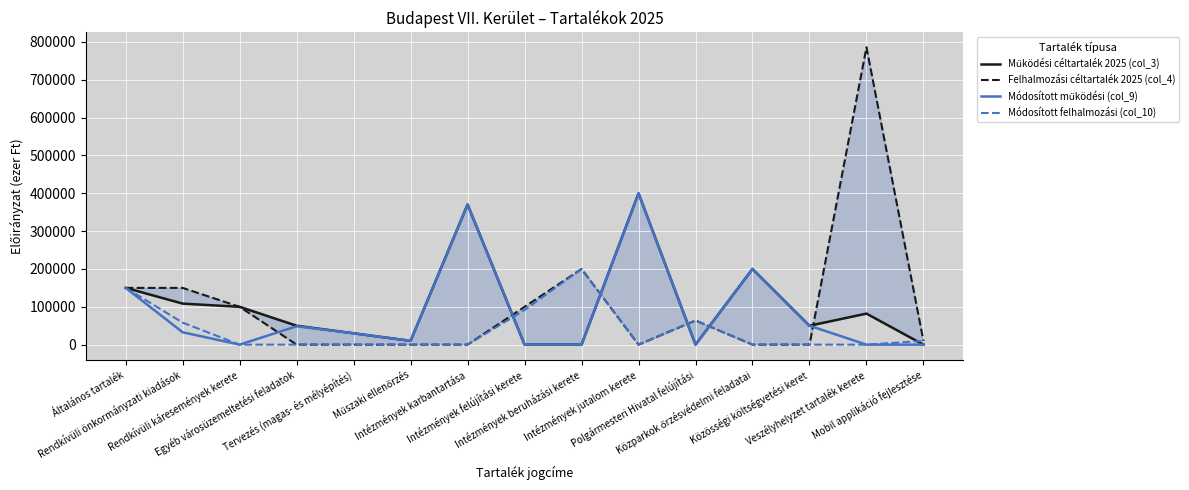

At which label does Működési céltartalék 2025 (col_3) reach its peak?

Intézmények jutalom kerete